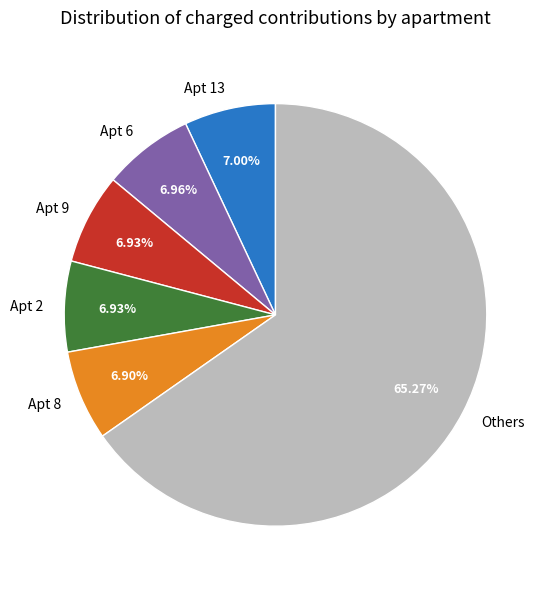

What is the largest slice in the pie chart?

Others